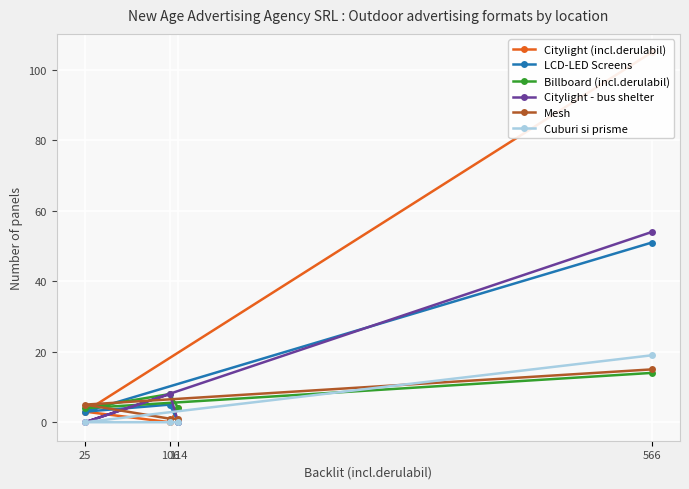

Is it true that Citylight - bus shelter equals -37 at 25?

False